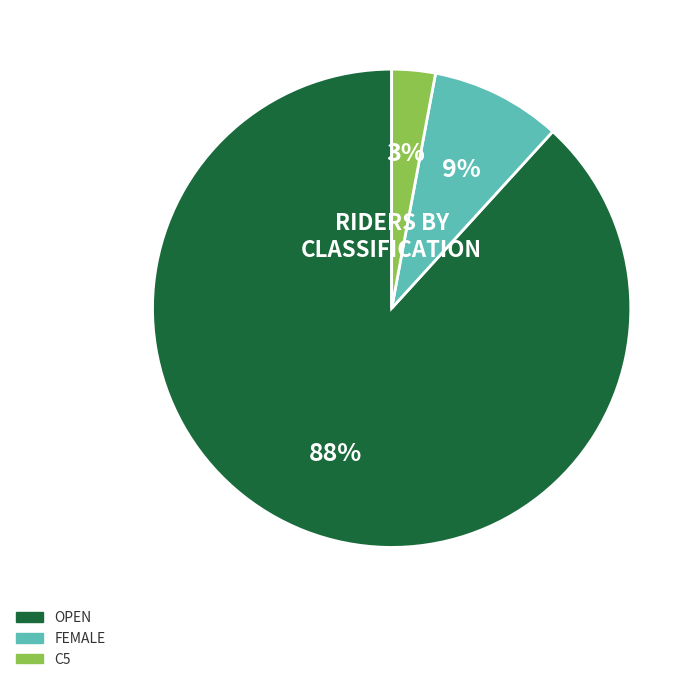

Is there a majority slice in this chart?

Yes